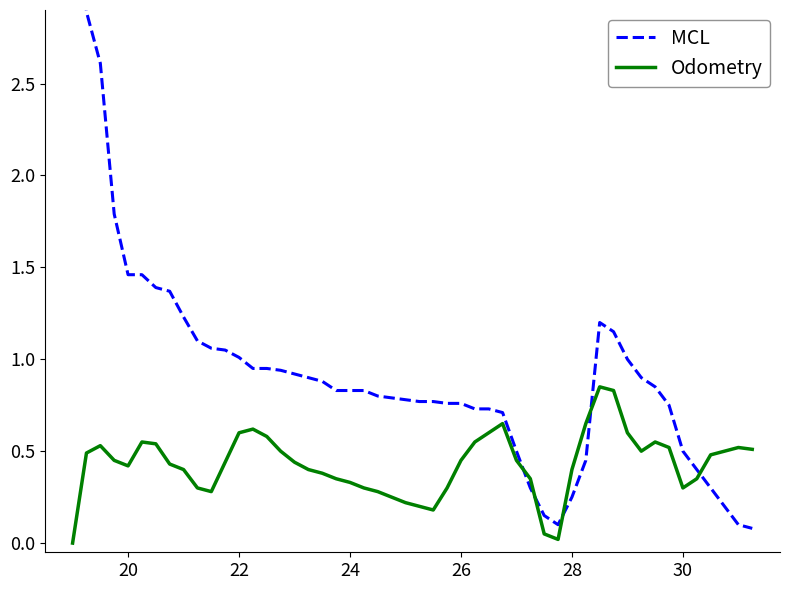

Does the chart display data point markers on the line(s)?

No